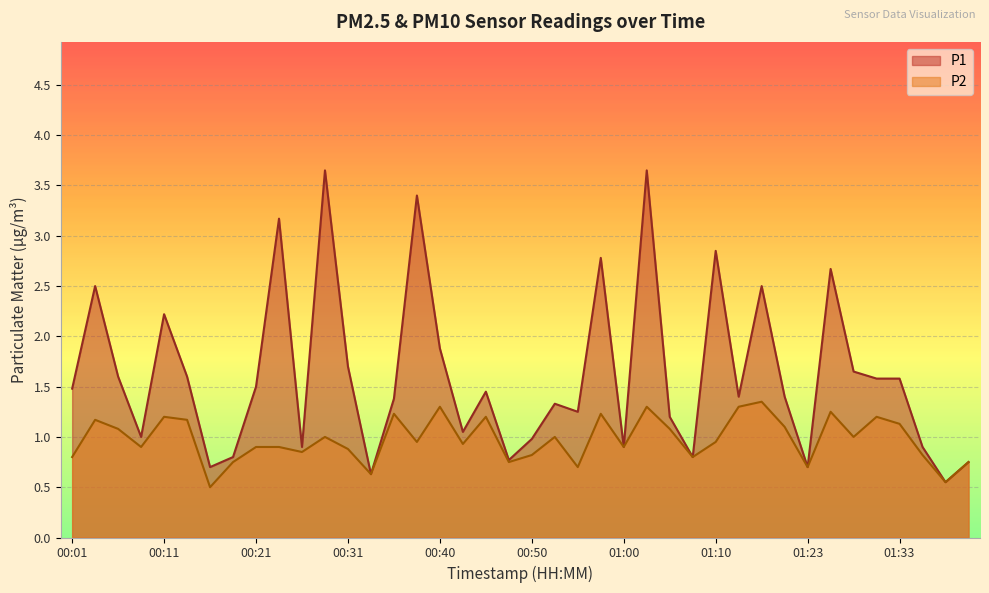

At 00:26, list the series in order from smallest to largest.

P2, P1